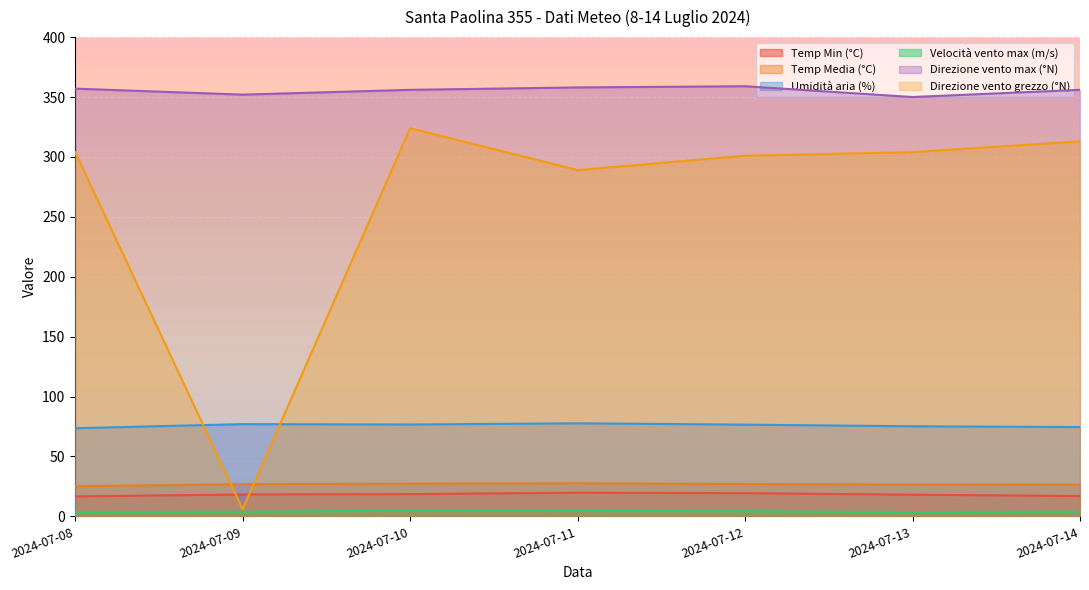

Is it true that Temp Min (°C) equals 18.1 at 2024-07-13?

True